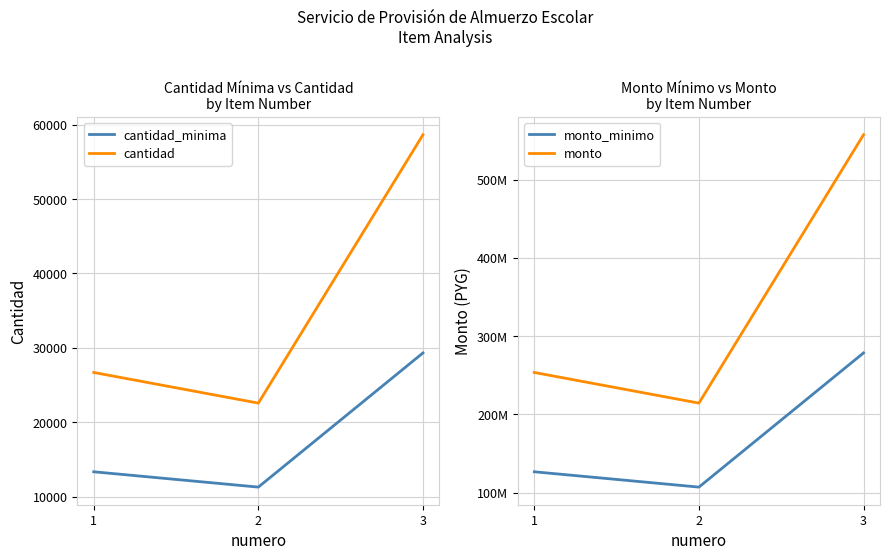

What is the total value across all series at 3?

835793469